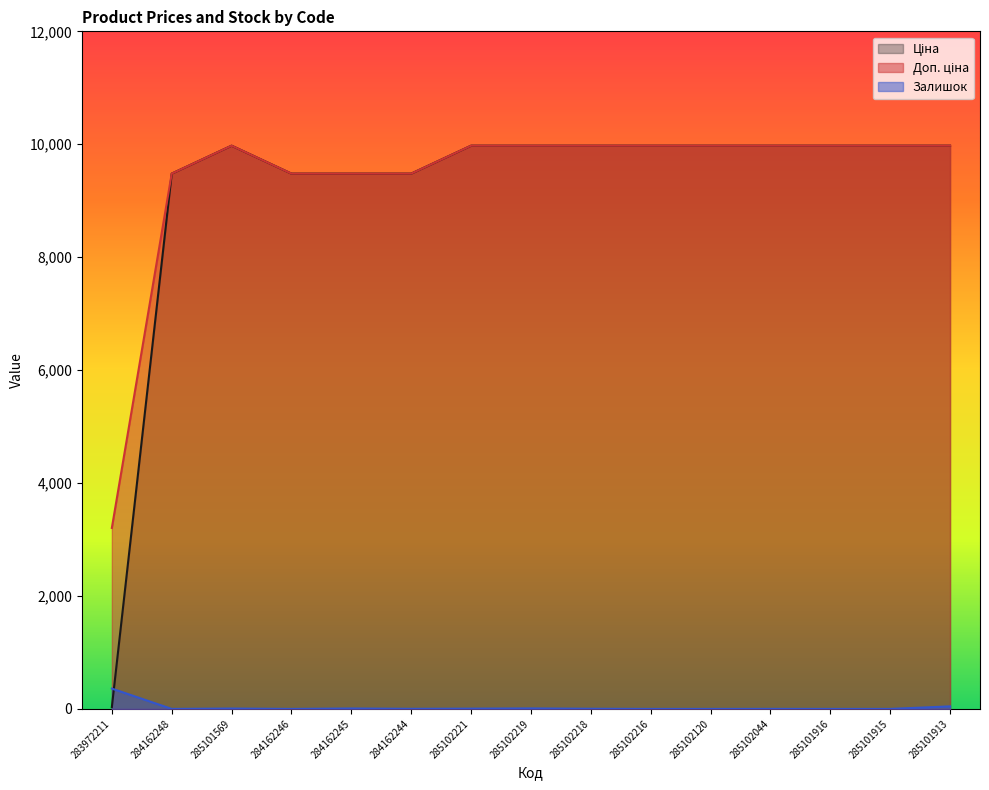

How many values in the Доп. ціна series exceed 9974?

10